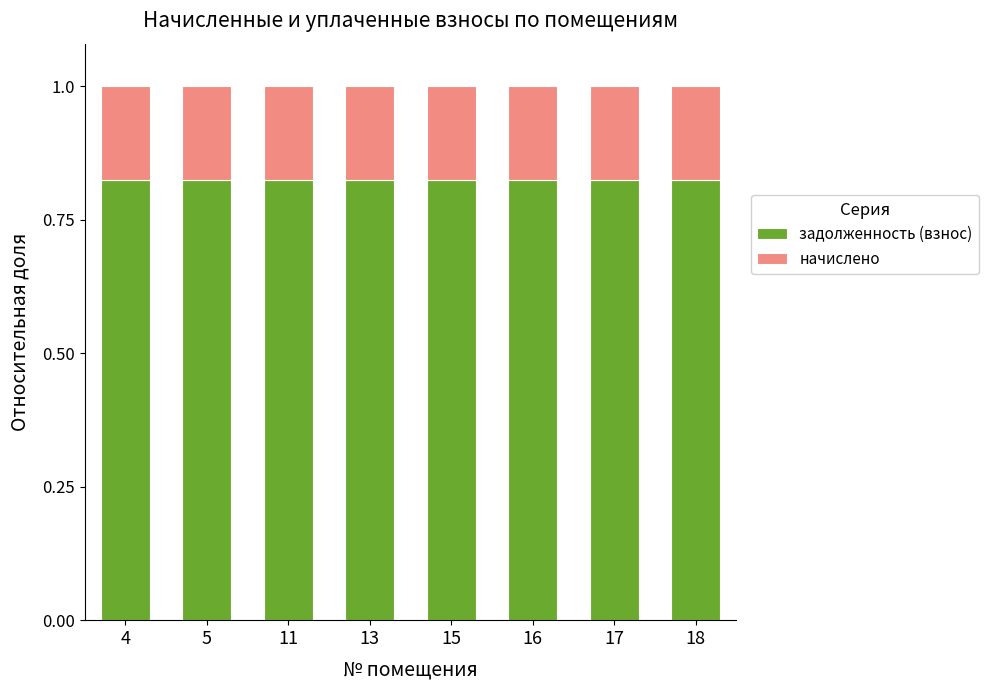

True or false: задолженность (взнос) has a value of 0.4 at 13.

False